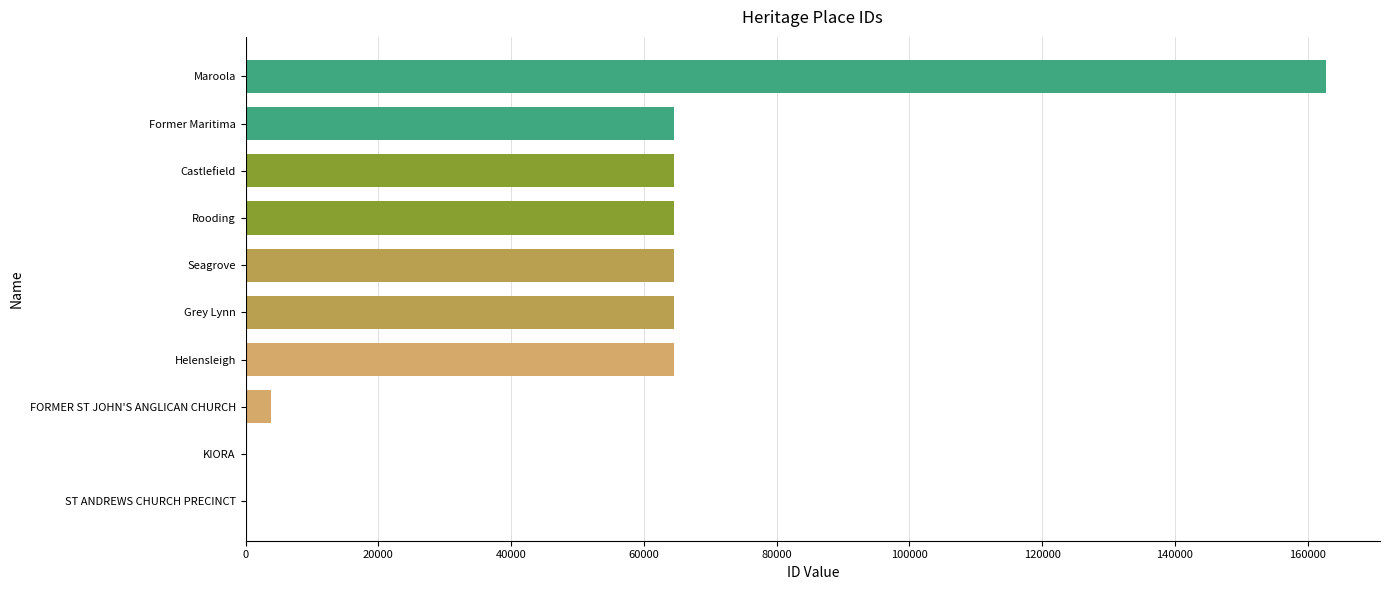

Is it true that the value at Seagrove is 86909?

False